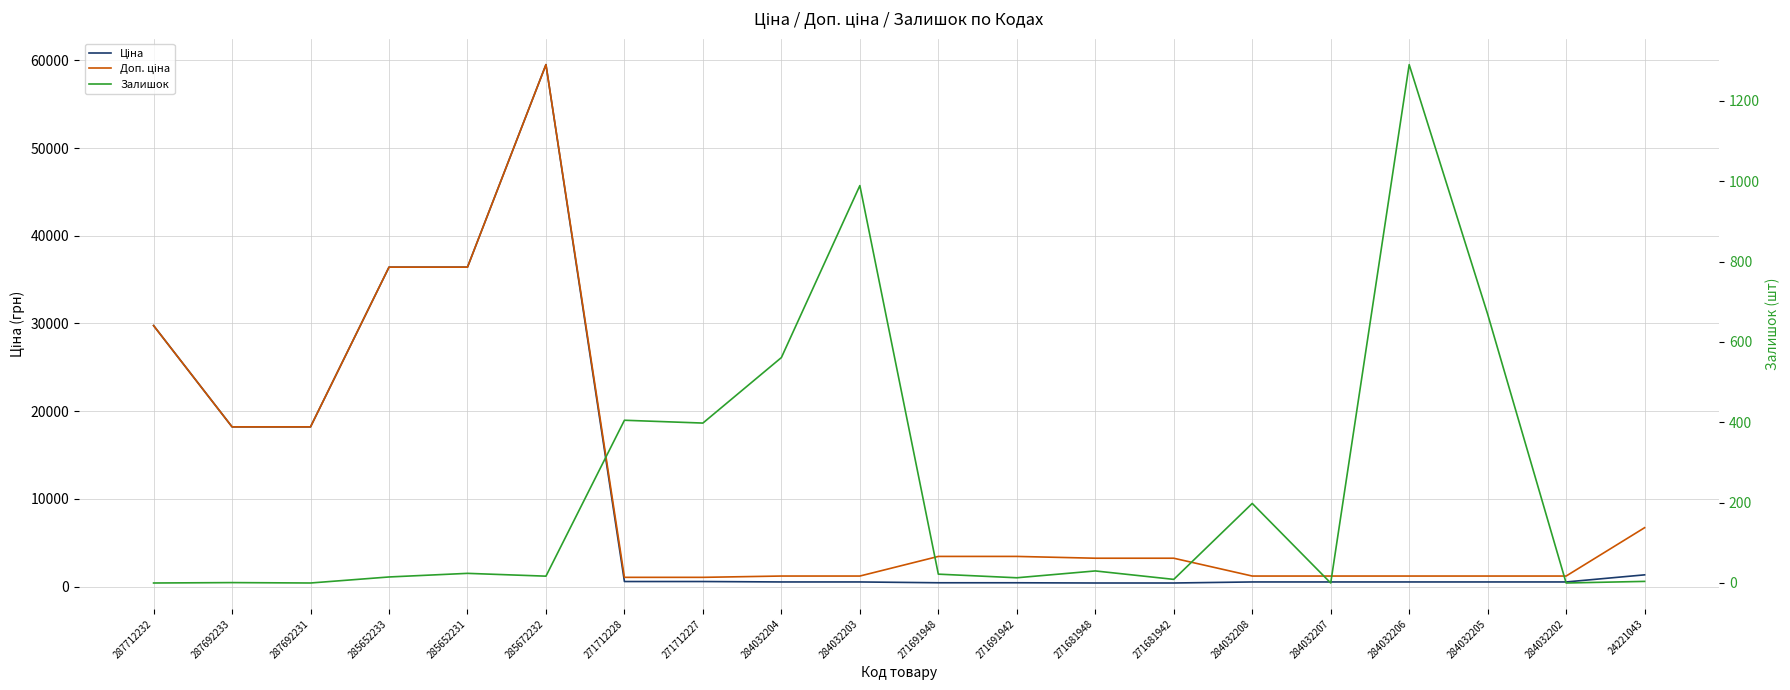

Between 285652233 and 284032206, which series saw the biggest shift?

Ціна